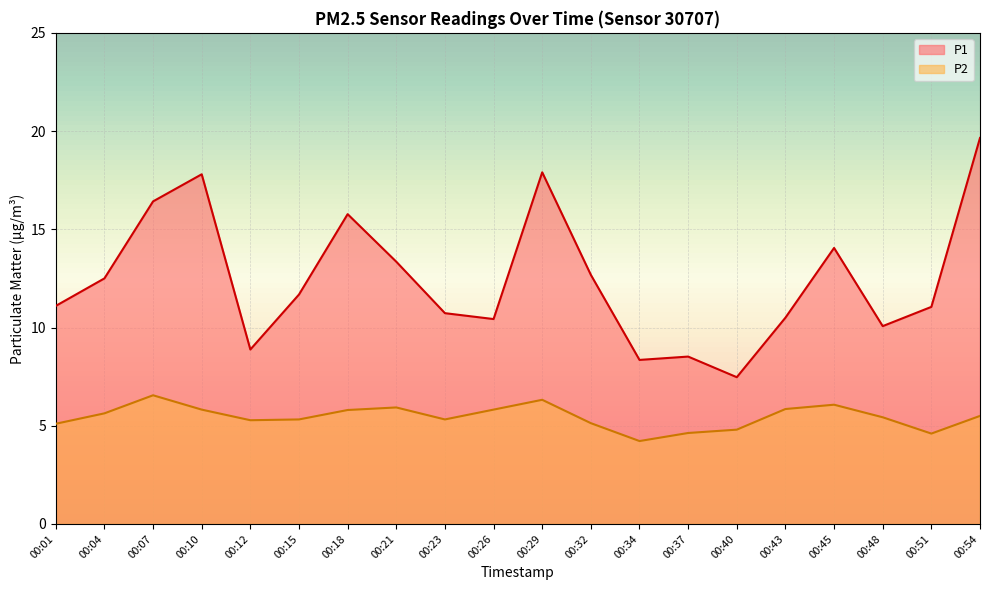

At how many categories does at least one series exceed 13?

7